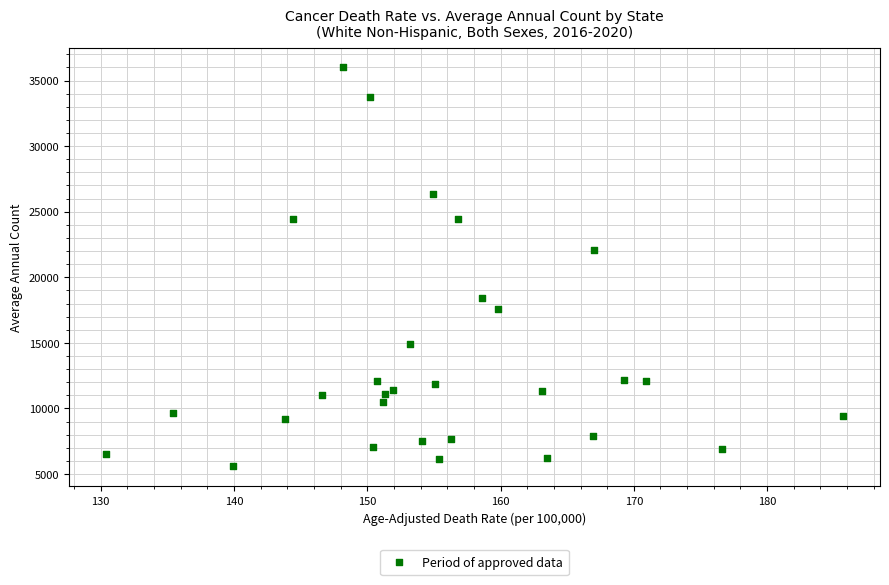

What Y value in the scatter plot is closest to 20793?

22084